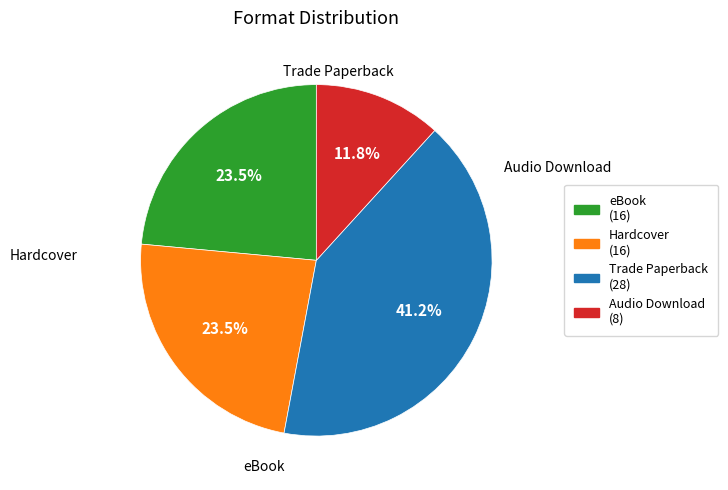

Does Trade Paperback account for over 50% of the chart?

No